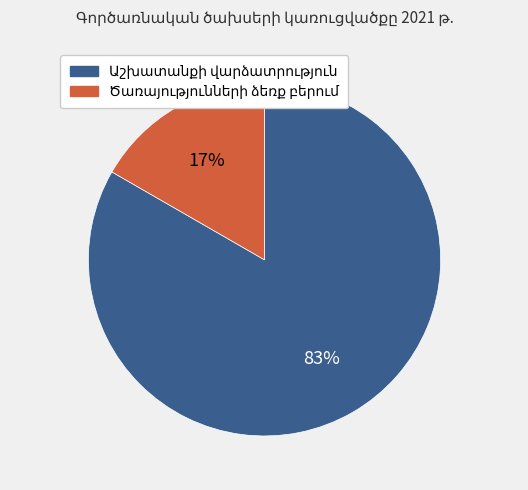

Is there a majority slice in this chart?

Yes